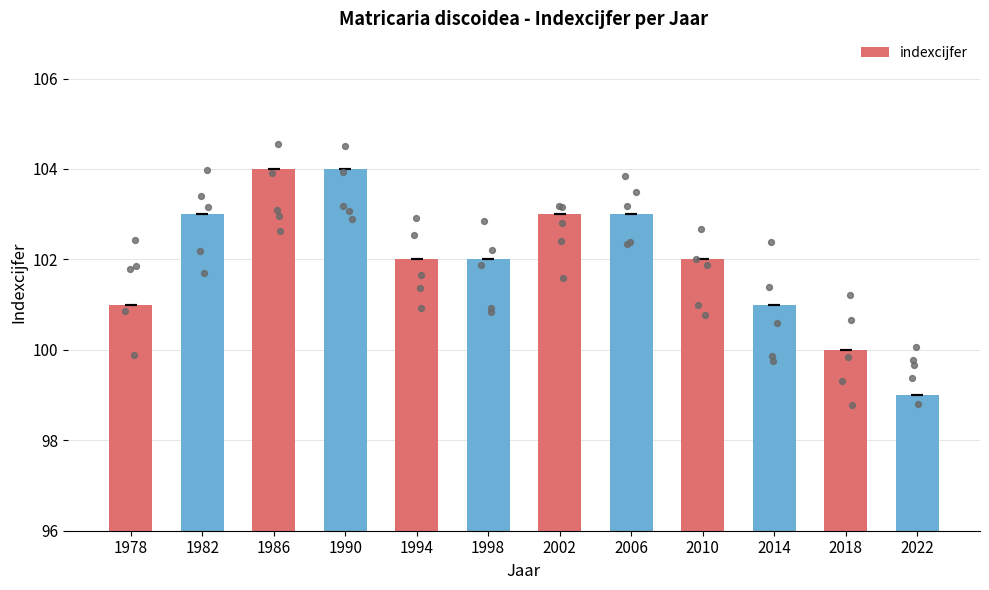

Which has a higher value, 1986 or 1978?

1986